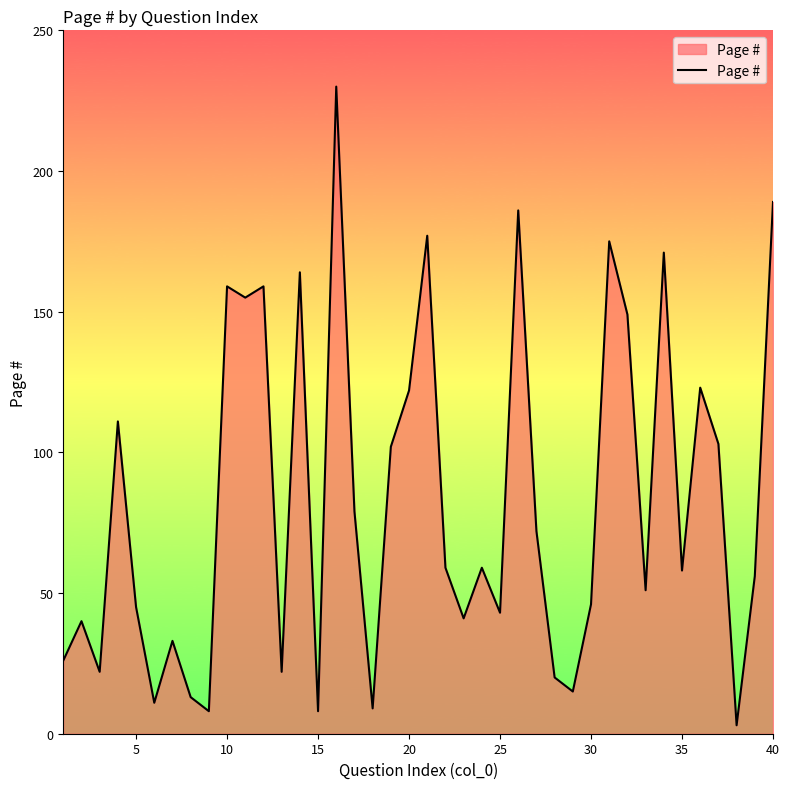

How many values are below 59?

20